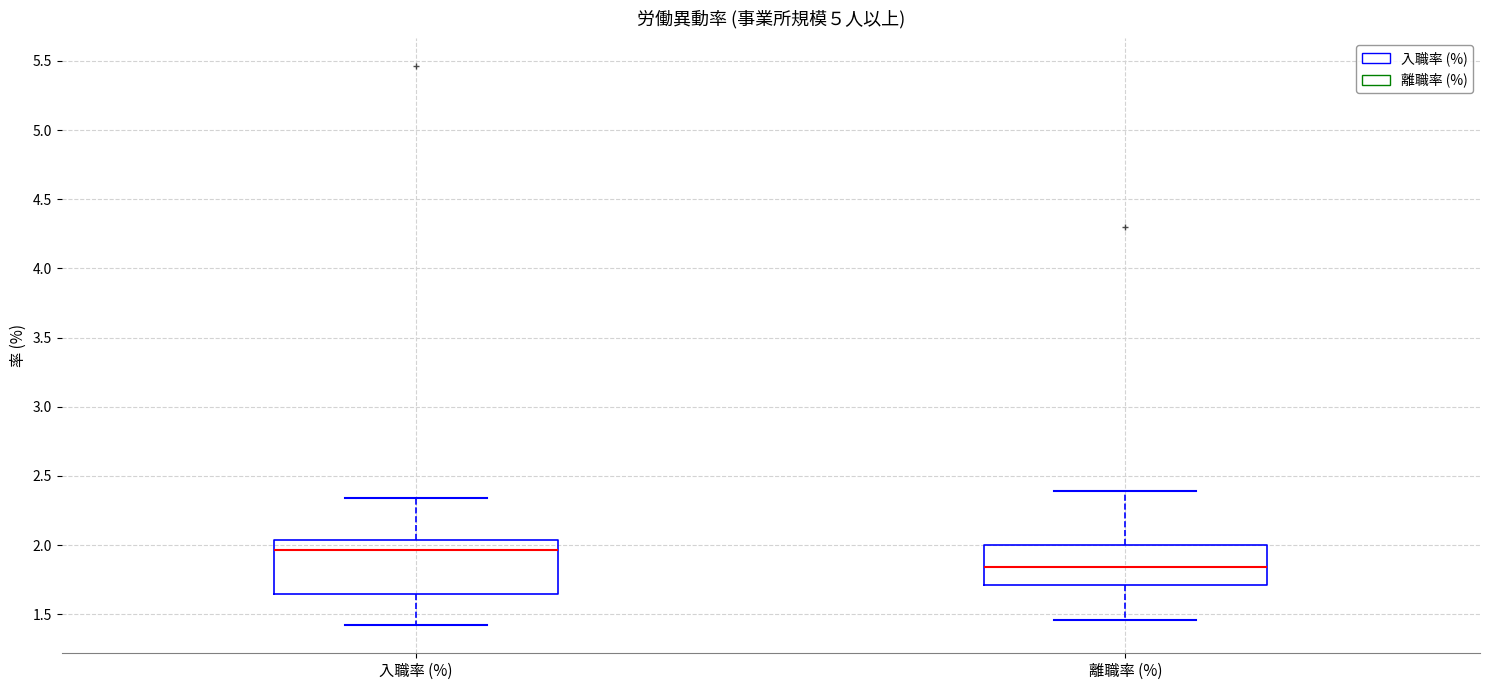

Which box's median line is the lowest?

離職率 (%)